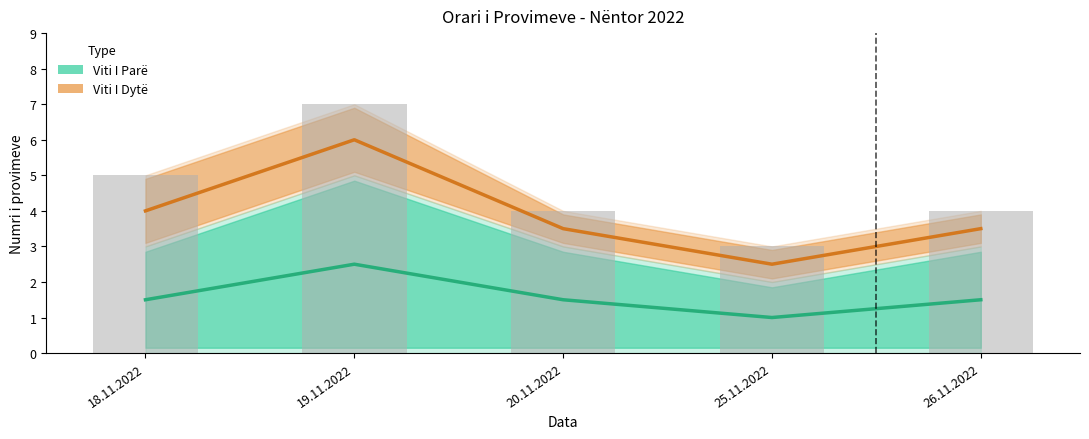

The value at 20.11.2022 is 2.2. True or false?

False